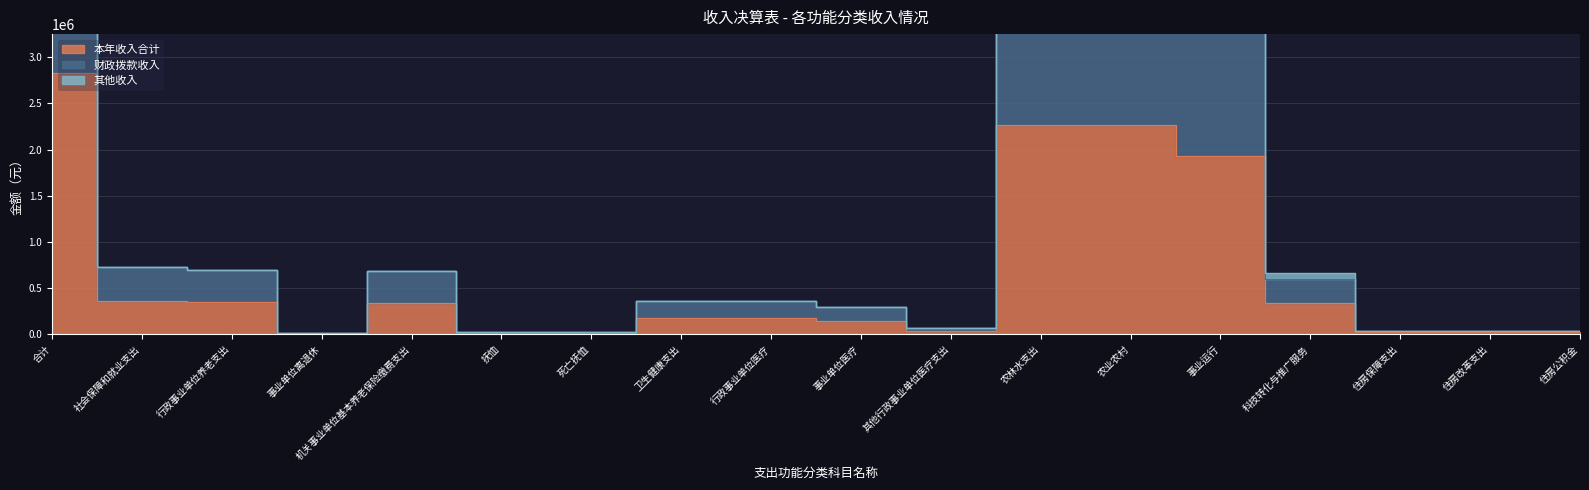

How many interior local valleys does the 财政拨款收入 series have?

2